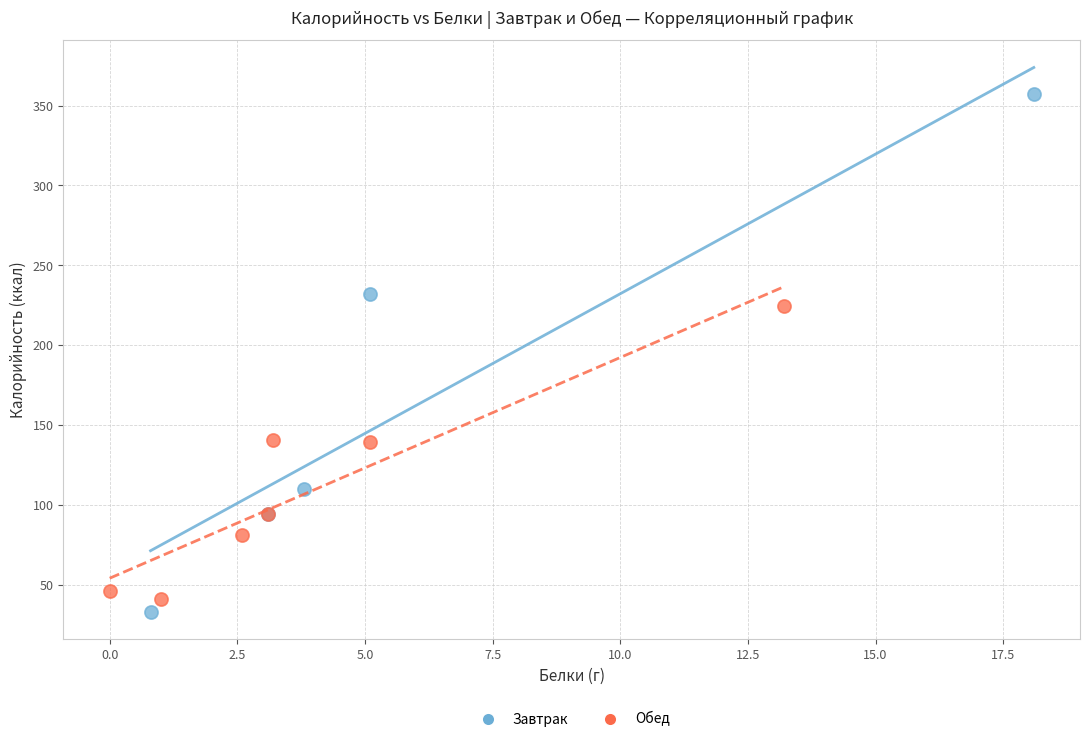

Which series contains the highest Y value?

Завтрак